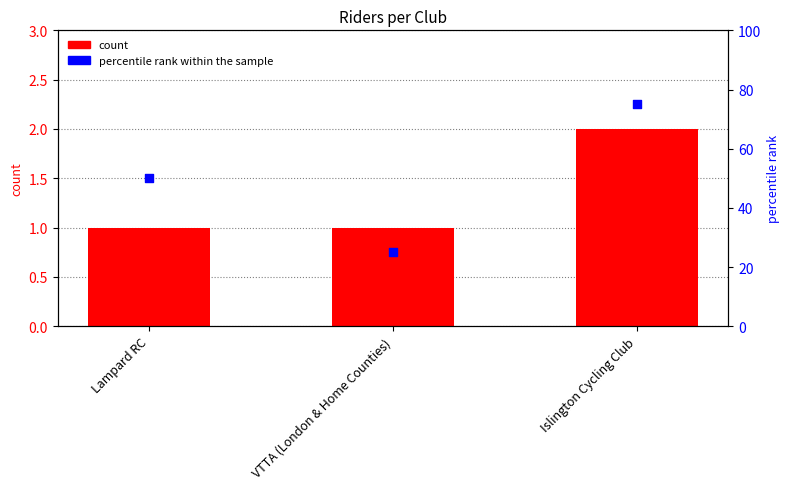

At how many categories does at least one series exceed 21?

3